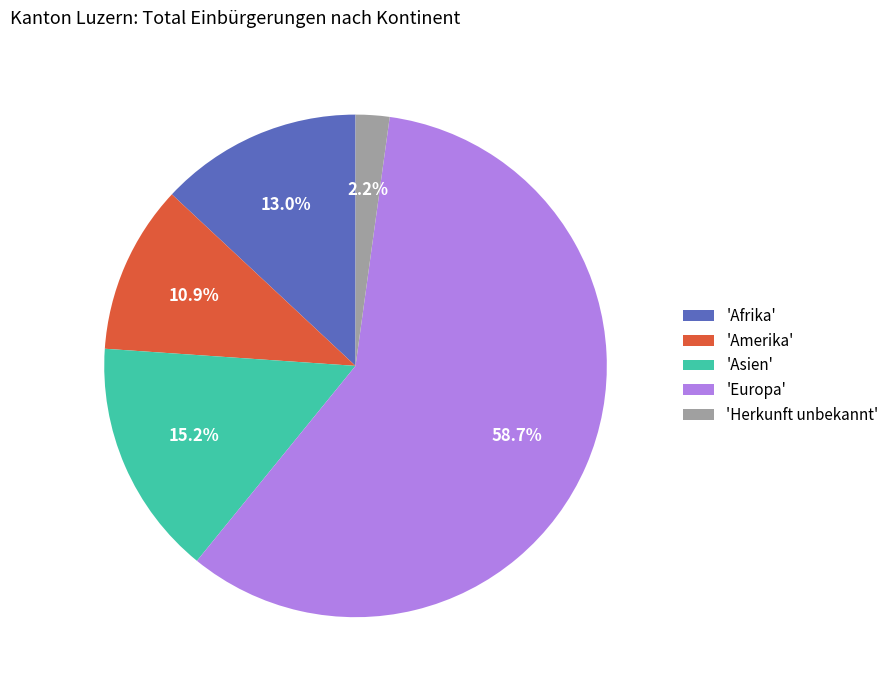

Which category has the biggest portion of the pie?

'Europa'